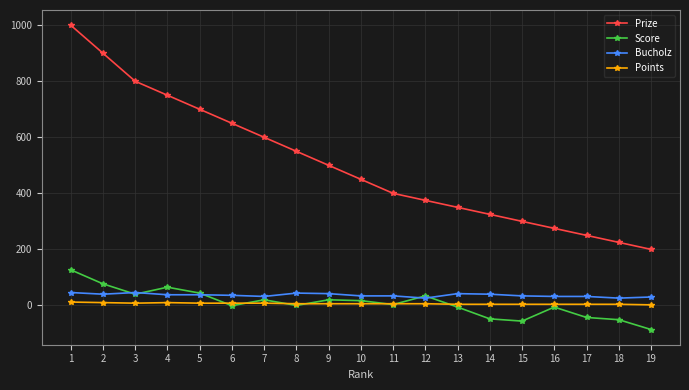

What are all the series names shown in the legend?

Prize, Score, Bucholz, Points